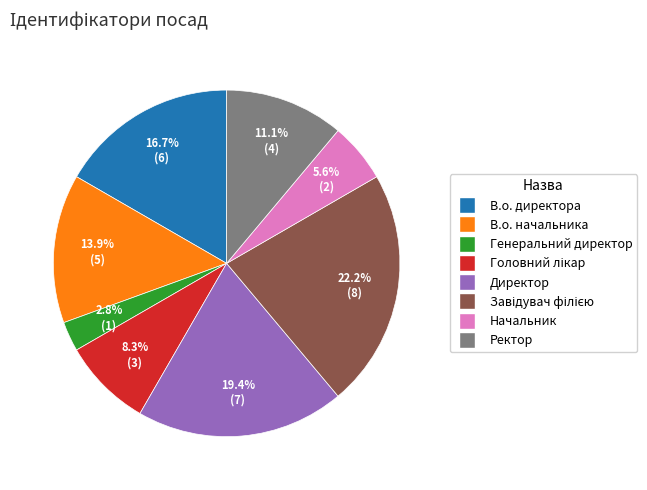

What is the ratio of the value at Директор to the value at В.о. начальника?

1.4